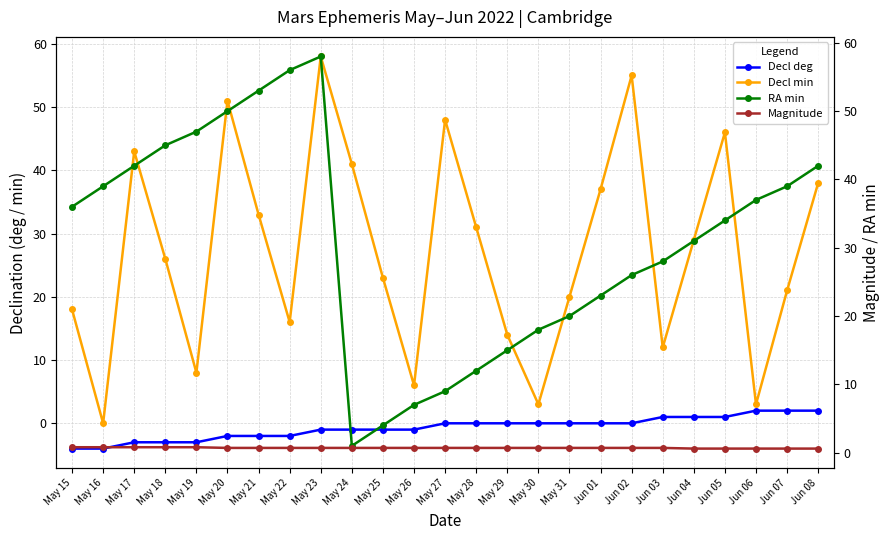

What is the value of the Decl min point at the 17th from the left?

20.0